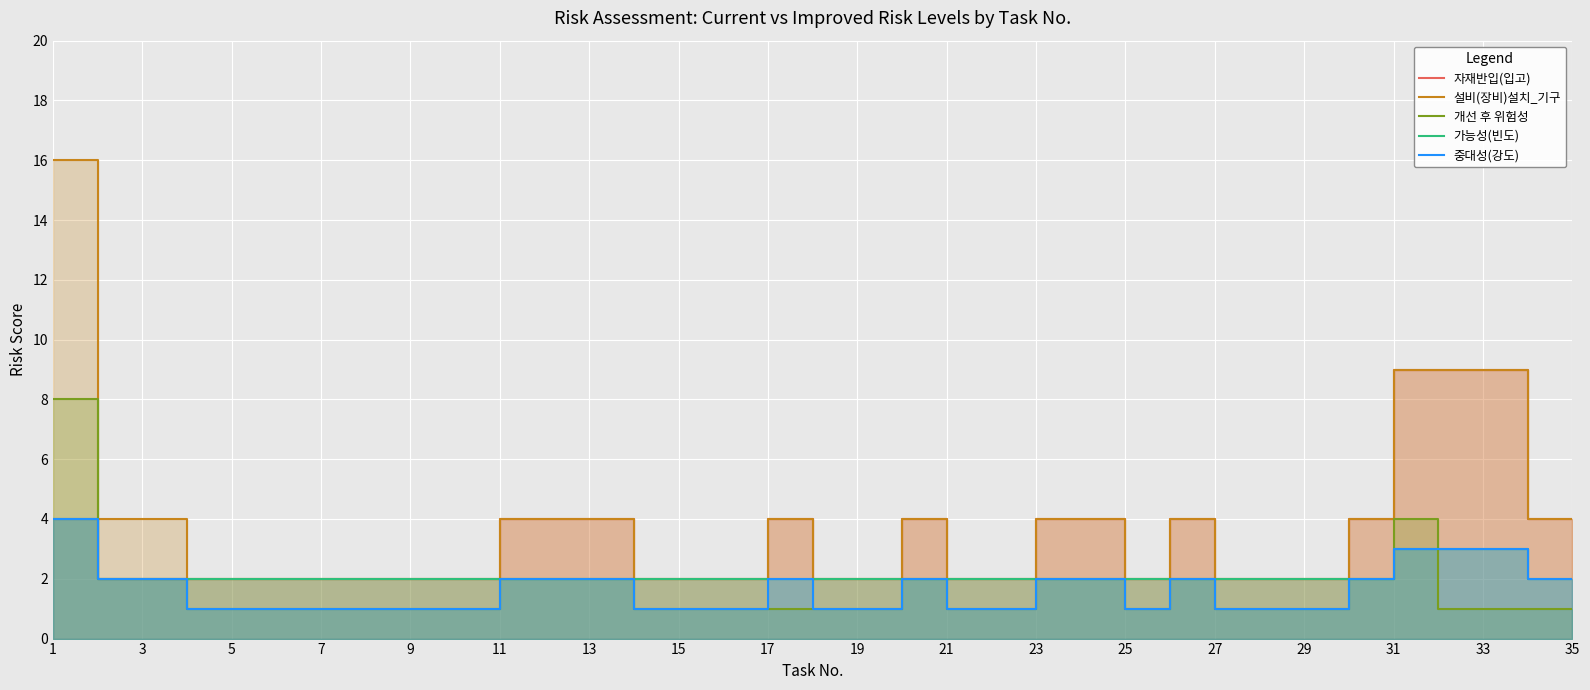

True or false: 개선 후 위험성 has a value of 2 at 11.

True